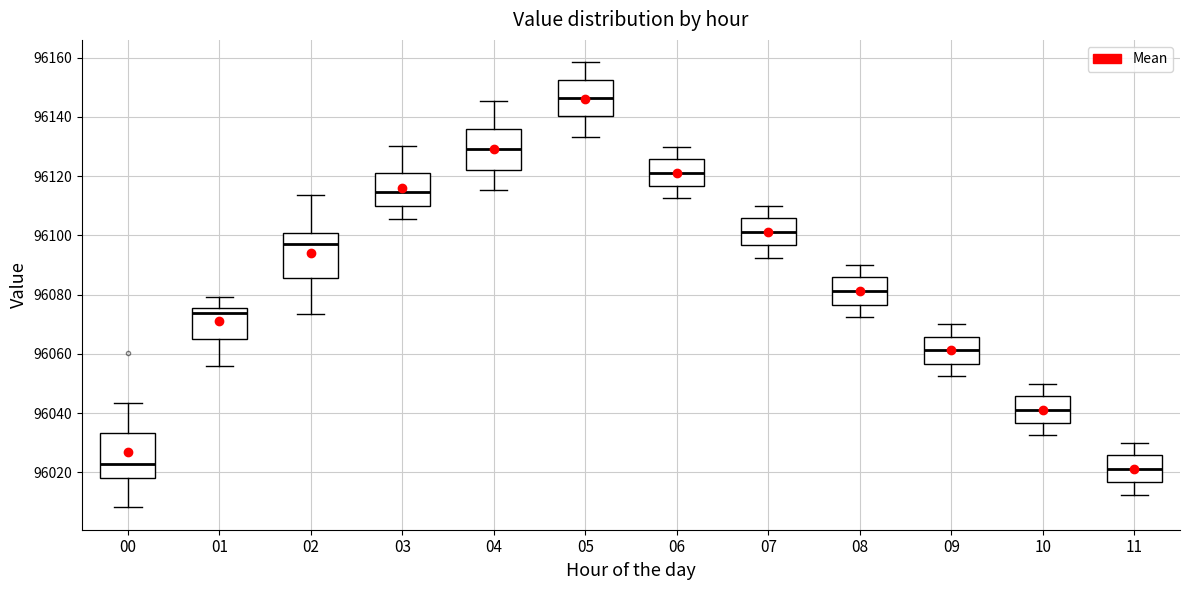

Where does the median line of the box at x = 07 sit on the y-axis? The values are not printed on the chart, so give them approximately, as read against the axis.

96102